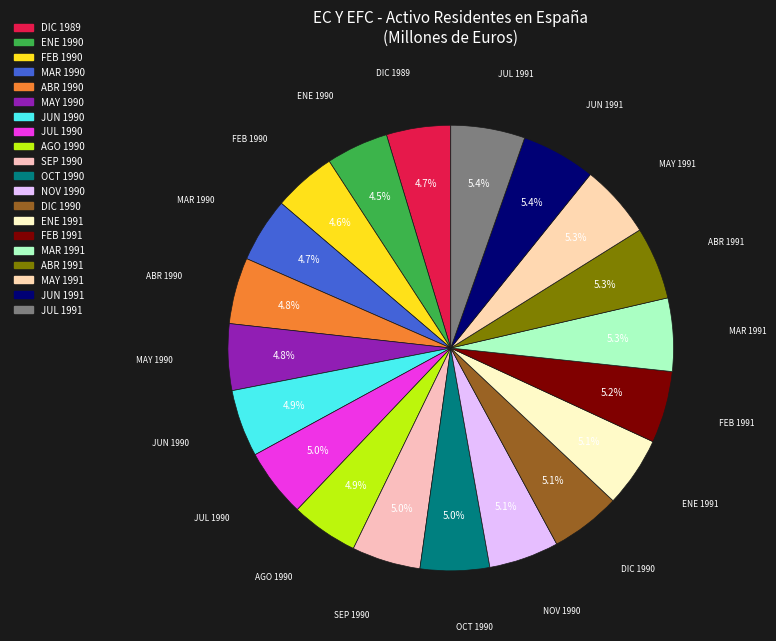

To the nearest percent, what percentage of the pie is JUL 1990?

5%